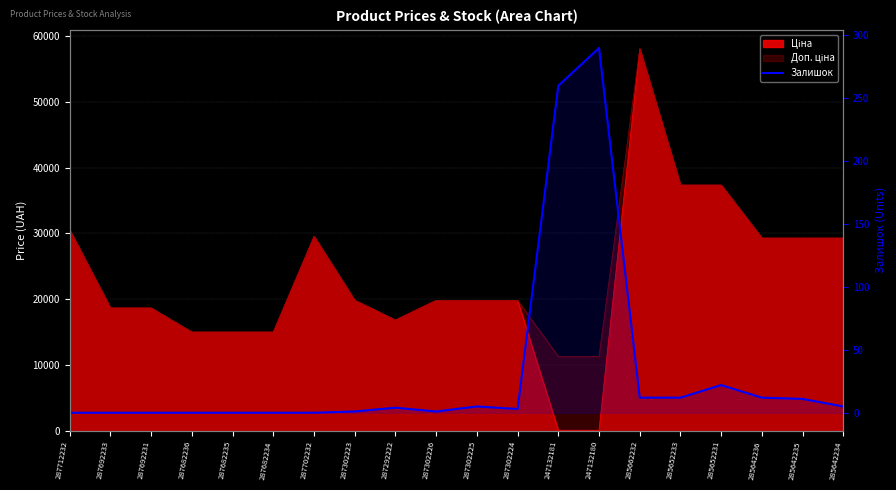

Reading right to left, transcribe all the data shown in this chart.

5	11	12	22	12	12	290	260	3	5	1	4	1	0	0	0	0	0	0	0